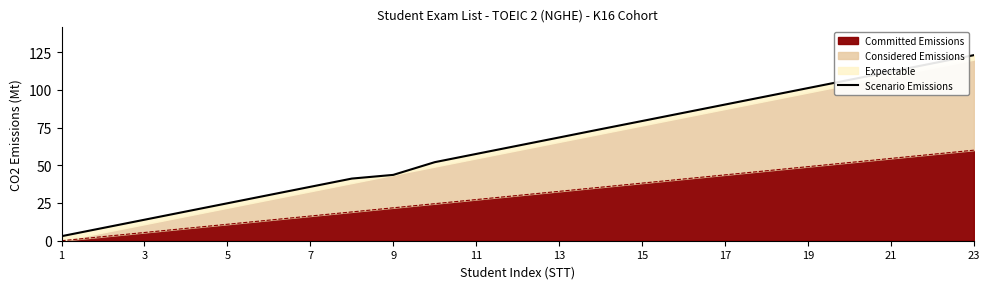

Is it true that Committed Emissions equals 21.8 at 9?

True